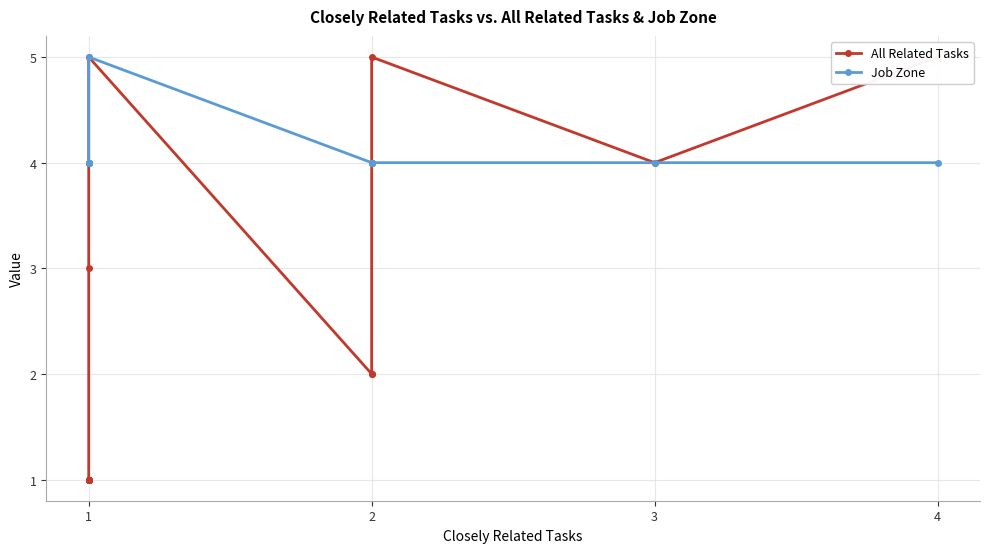

How many data points does each series have?

15